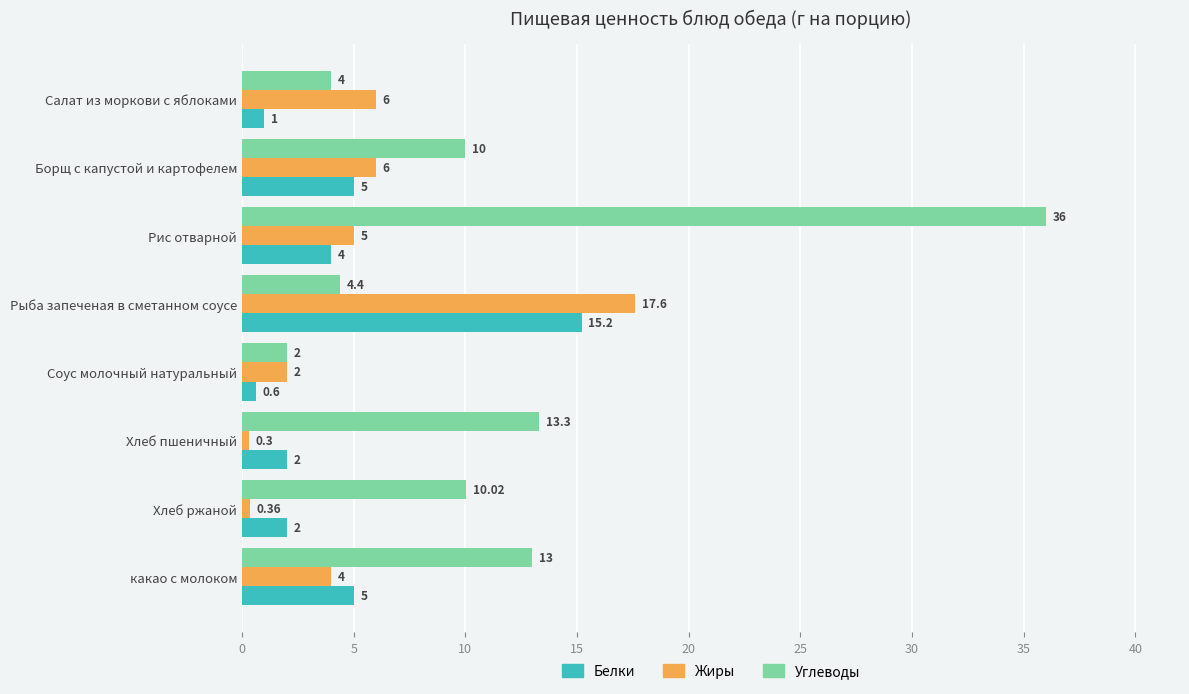

At which category does the chart reach its minimum across all series?

Хлеб пшеничный